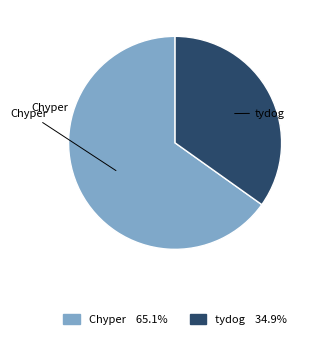

Is there any slice that represents more than half of the pie?

Yes